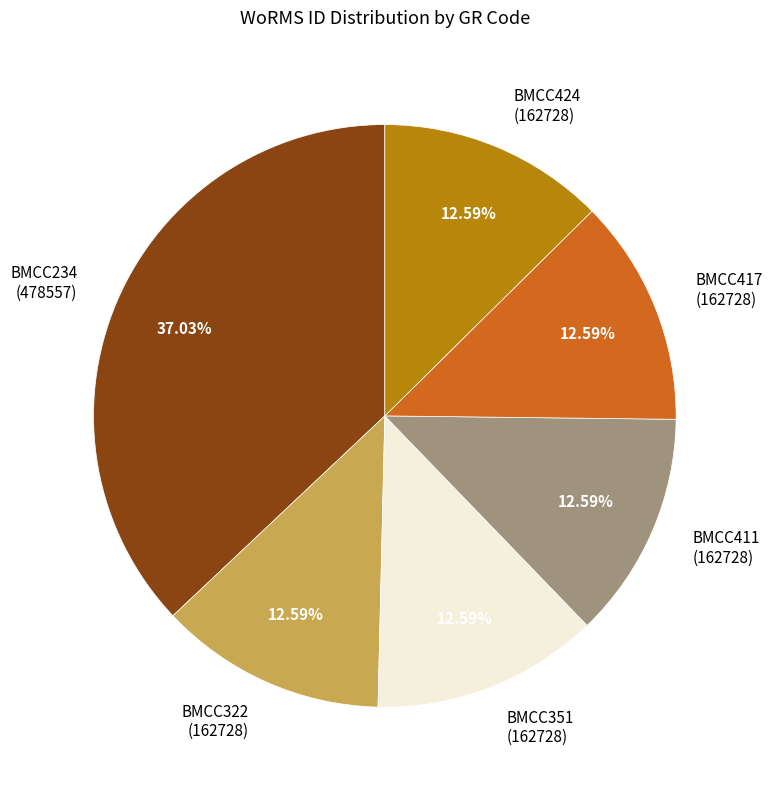

To the nearest percent, what is the combined percentage of BMCC351 and BMCC411?

25%